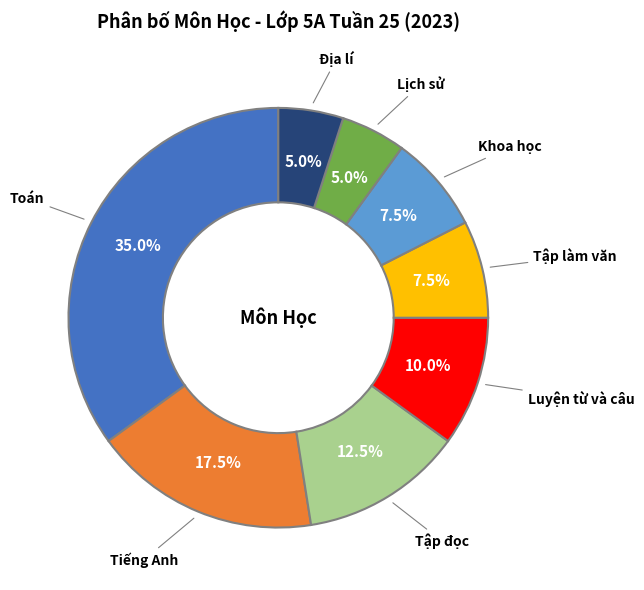

Does any single category account for the majority?

No